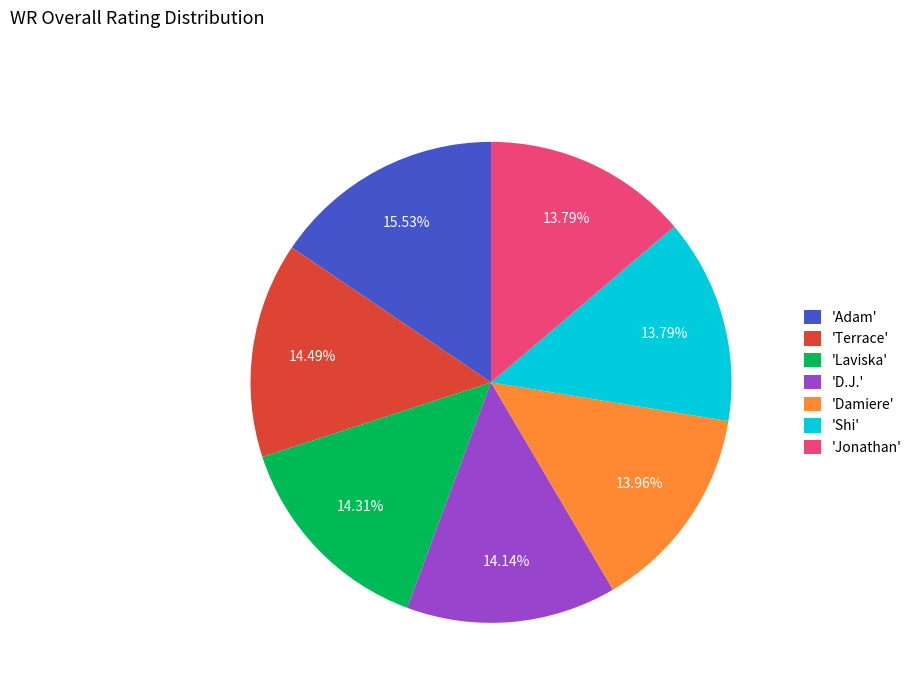

Does any single category account for the majority?

No